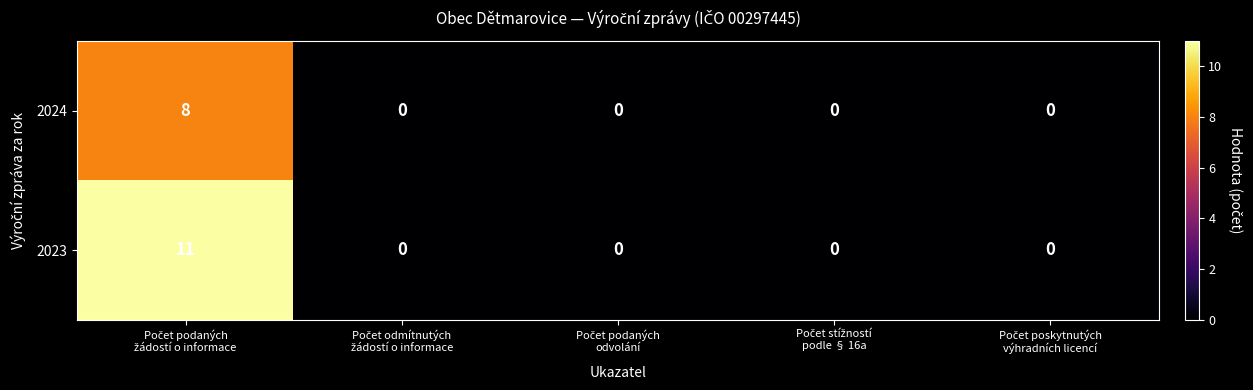

Which series has the largest range (max minus min)?

2023